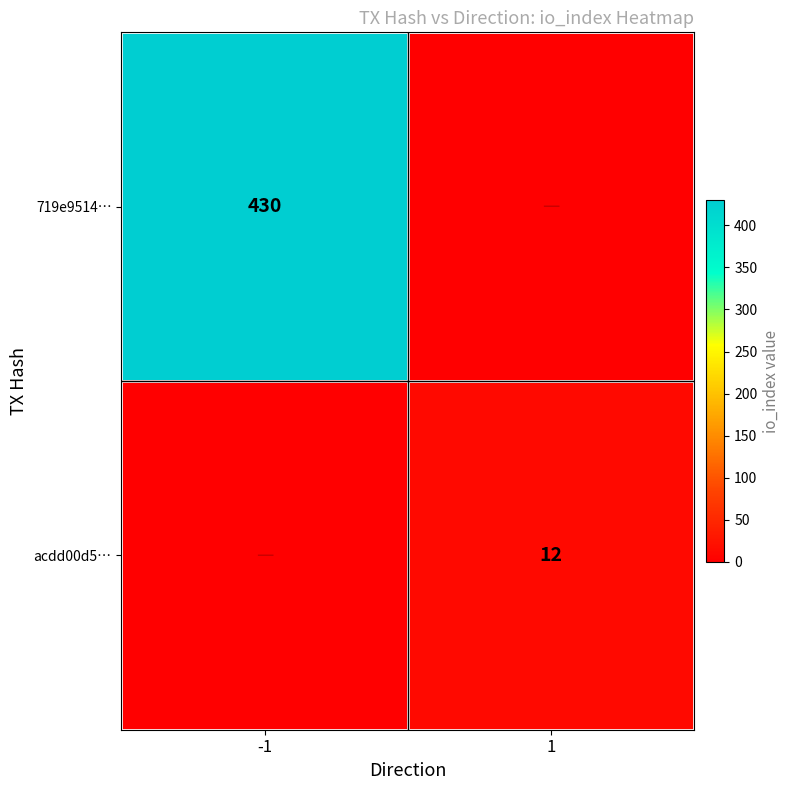

At how many categories does at least one series exceed 124?

1